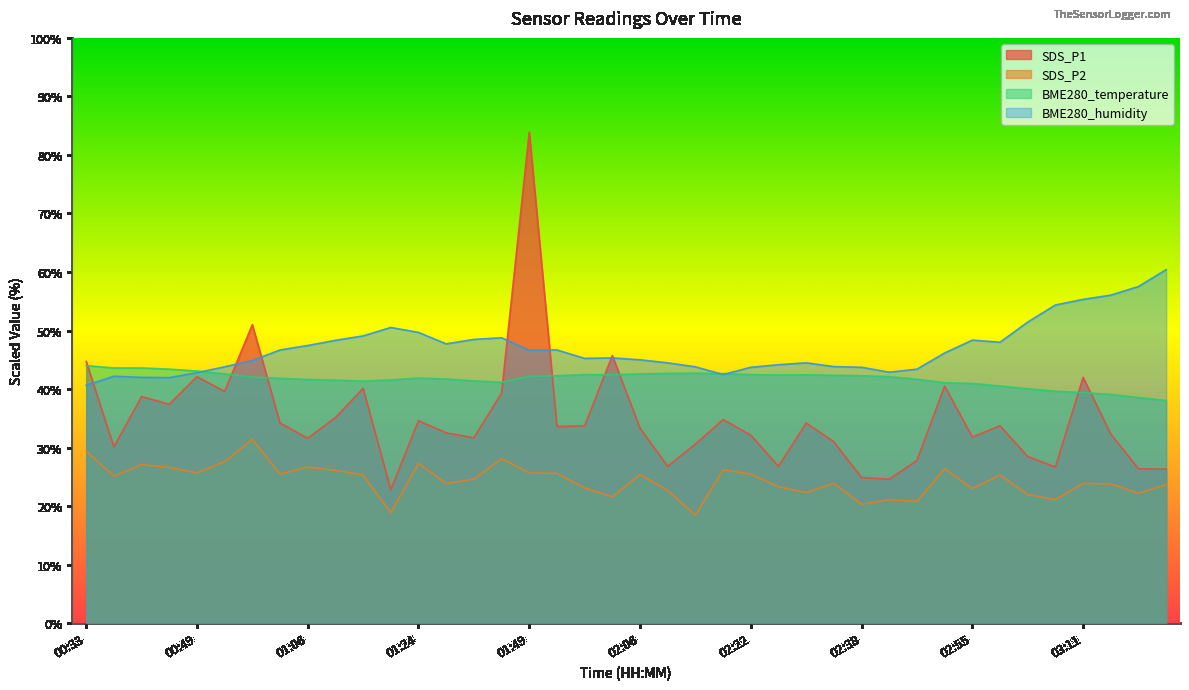

At which label does BME280_temperature reach its minimum?

03:23